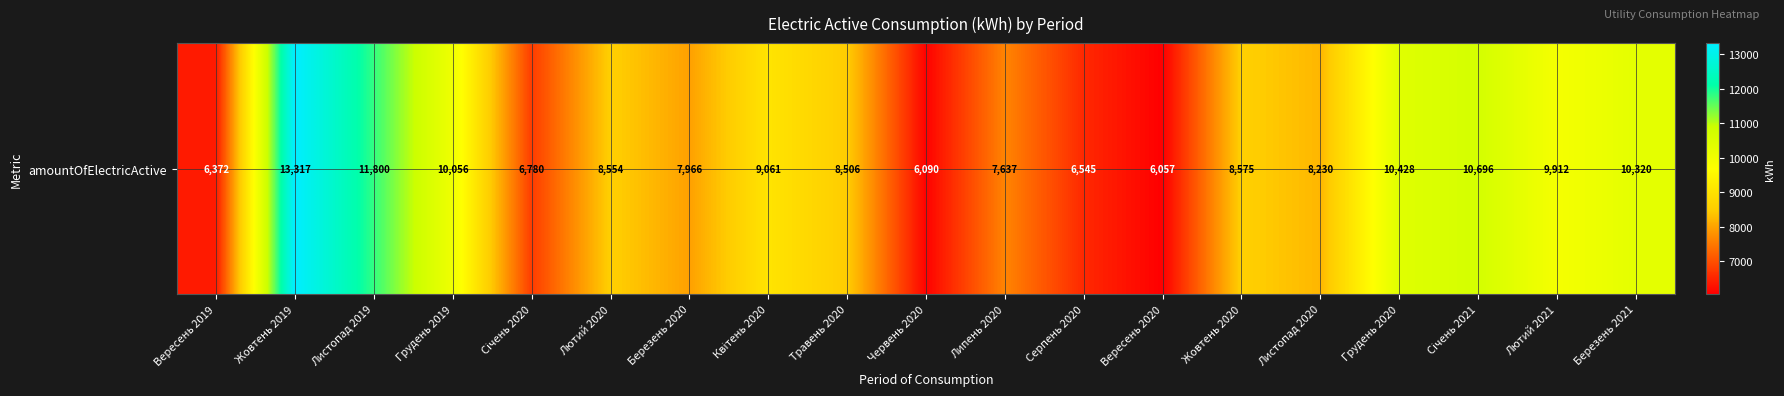

What is the approximate value at Серпень 2020, to the nearest 50?

6550